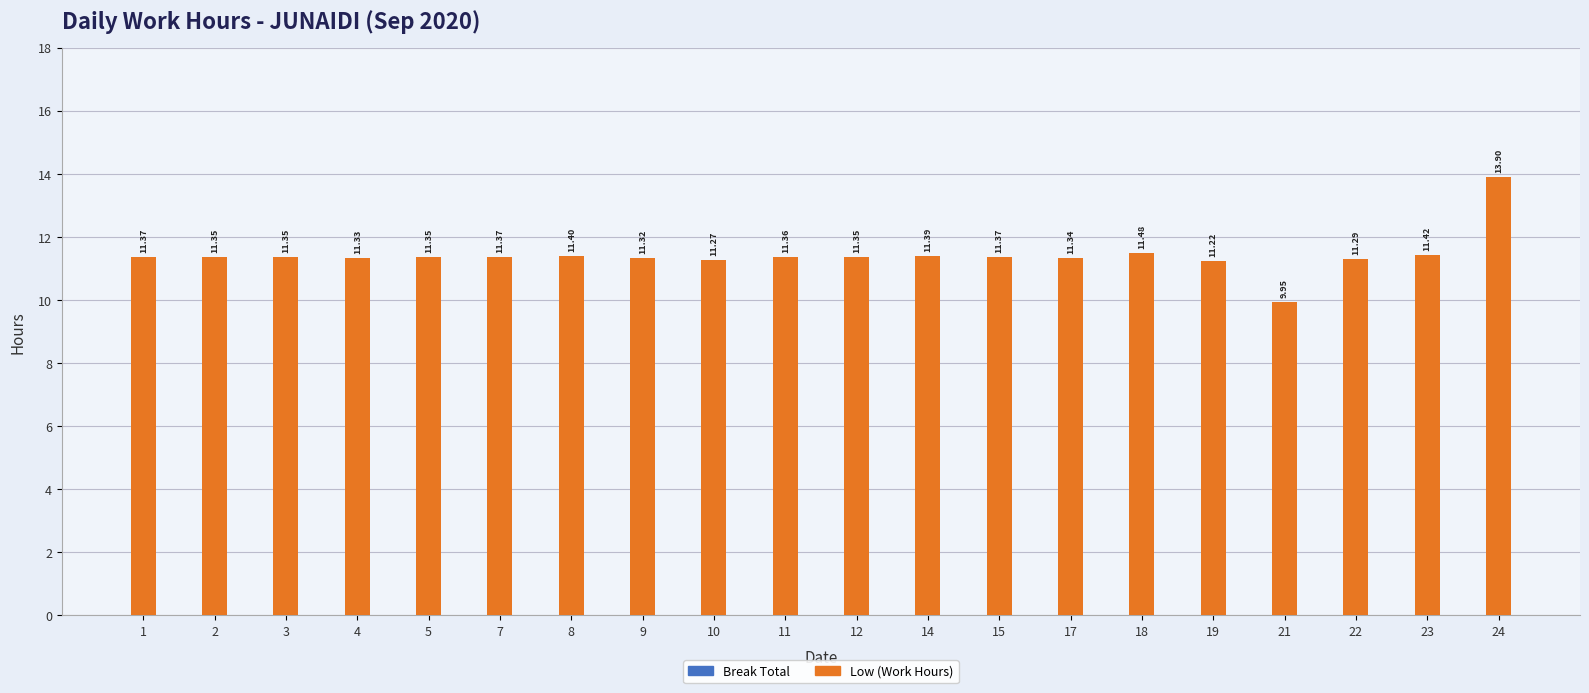

How many bars are there in total?

20